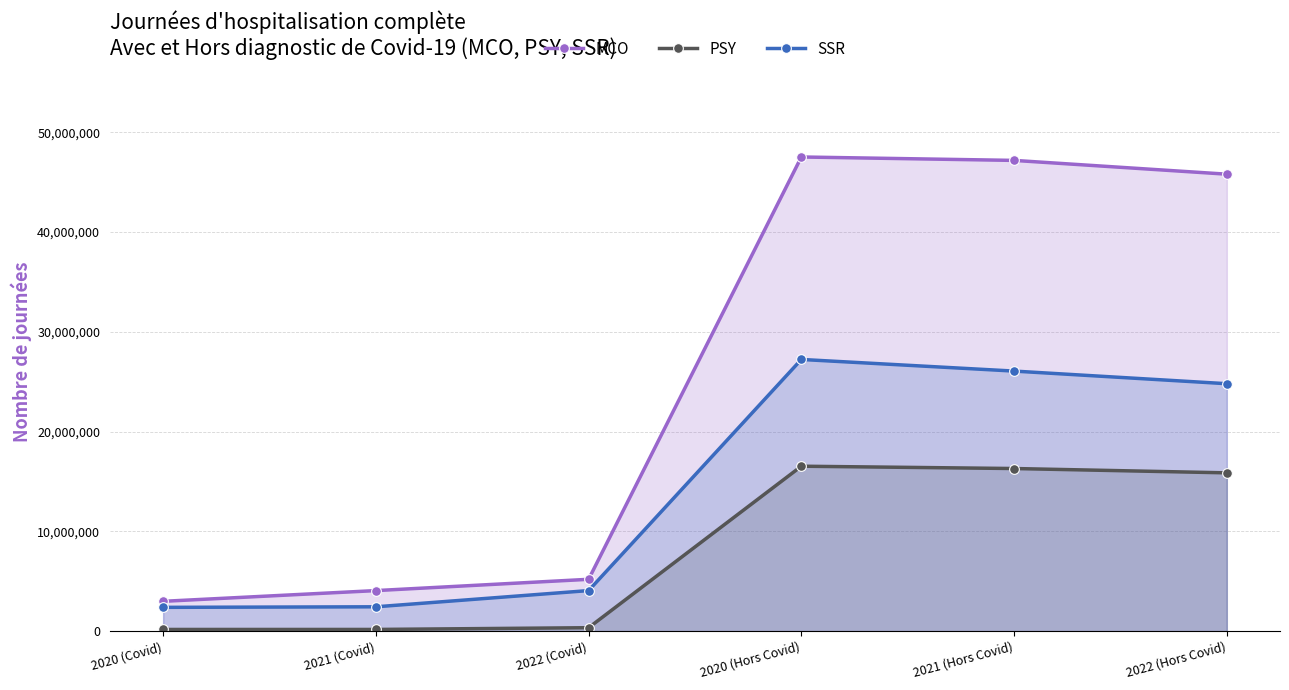

Reading left to right, what are all the values shown in this chart?

MCO: 2020 (Covid)=2990773	2021 (Covid)=4065854	2022 (Covid)=5197559	2020 (Hors Covid)=47526087	2021 (Hors Covid)=47183852	2022 (Hors Covid)=45802335
PSY: 2020 (Covid)=170203	2021 (Covid)=171626	2022 (Covid)=346366	2020 (Hors Covid)=16532885	2021 (Hors Covid)=16300712	2022 (Hors Covid)=15868057
SSR: 2020 (Covid)=2386583	2021 (Covid)=2441637	2022 (Covid)=4068063	2020 (Hors Covid)=27233474	2021 (Hors Covid)=26067142	2022 (Hors Covid)=24801534